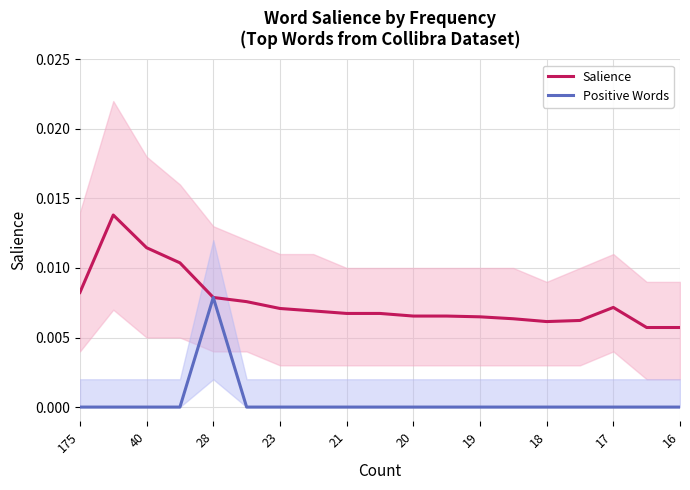

At how many categories does at least one series exceed 0?

19